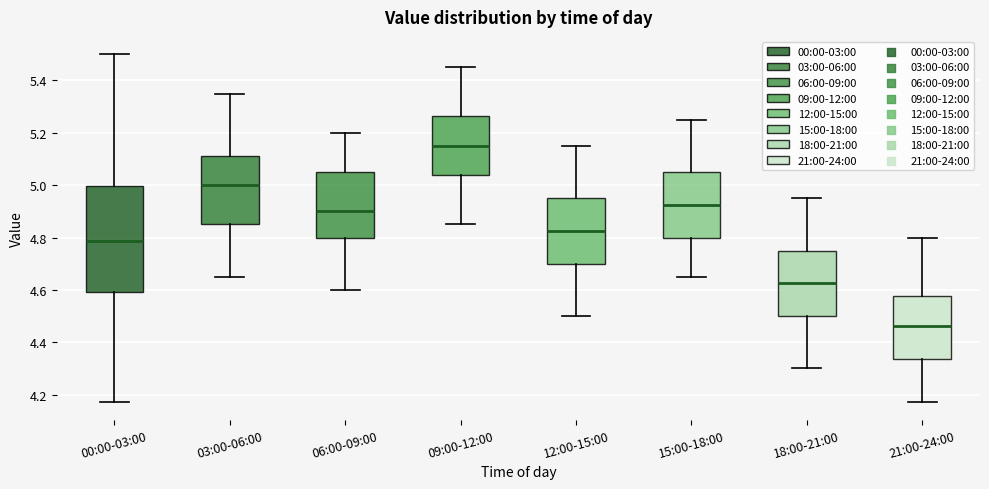

Reading left to right, read every box against the y-axis: the position of its median line, the range the box covers, and the ends of its whiskers. The values are not printed on the chart, so give them approximately, as read against the axis.

00:00-03:00: median 4.78, box 4.60 to 5.00, whiskers 4.18 to 5.50
03:00-06:00: median 5.00, box 4.86 to 5.12, whiskers 4.66 to 5.36
06:00-09:00: median 4.90, box 4.80 to 5.06, whiskers 4.60 to 5.20
09:00-12:00: median 5.16, box 5.04 to 5.26, whiskers 4.86 to 5.46
12:00-15:00: median 4.82, box 4.70 to 4.96, whiskers 4.50 to 5.16
15:00-18:00: median 4.92, box 4.80 to 5.06, whiskers 4.66 to 5.26
18:00-21:00: median 4.62, box 4.50 to 4.76, whiskers 4.30 to 4.96
21:00-24:00: median 4.46, box 4.34 to 4.58, whiskers 4.18 to 4.80